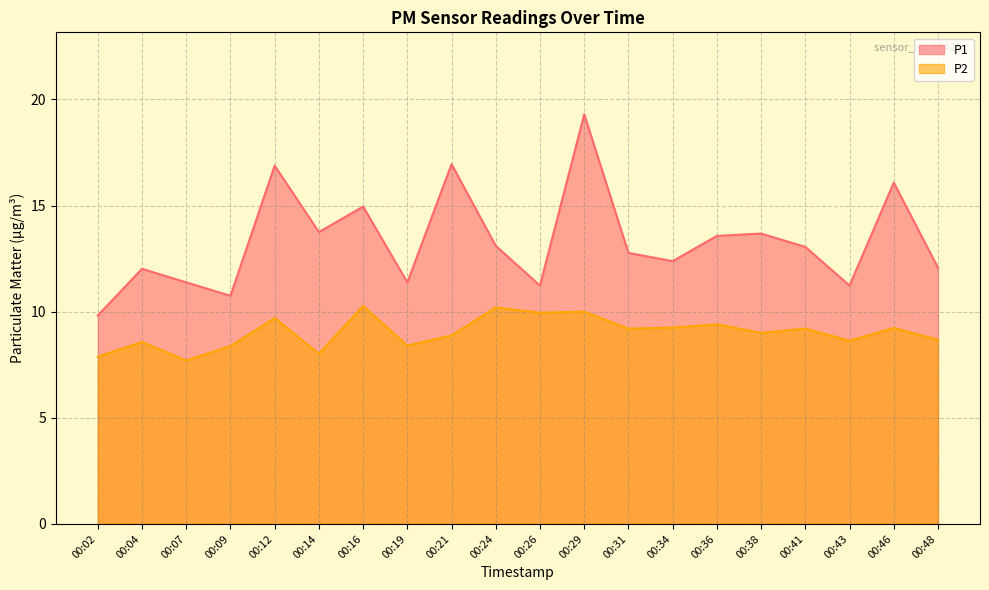

What is the lowest value of the P1 series?

9.8